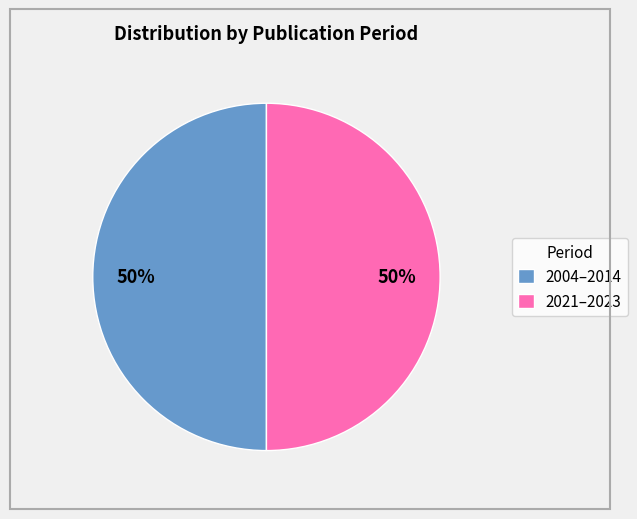

To the nearest percent, what portion does 2004–2014 represent?

50%